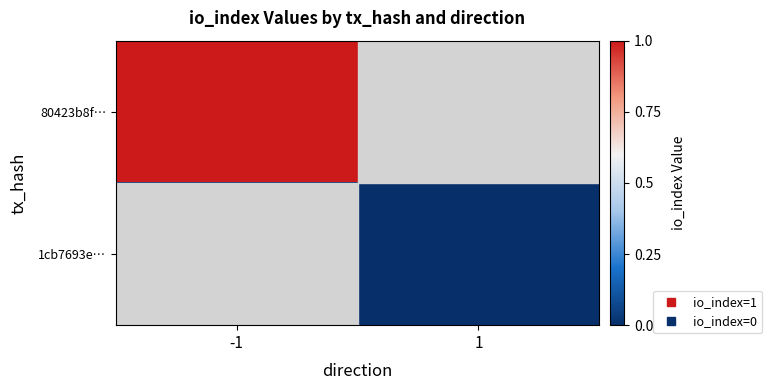

Between -1 and 1, which is larger?

-1